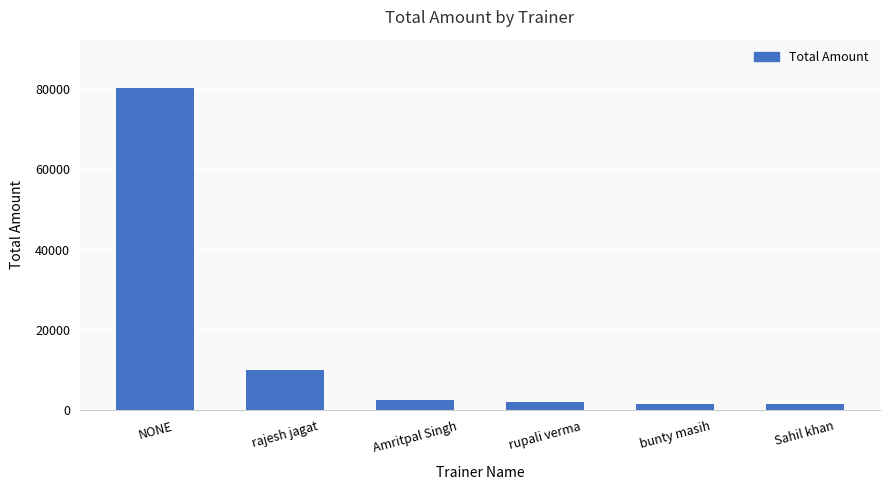

At which label does the data first exceed 2500?

NONE